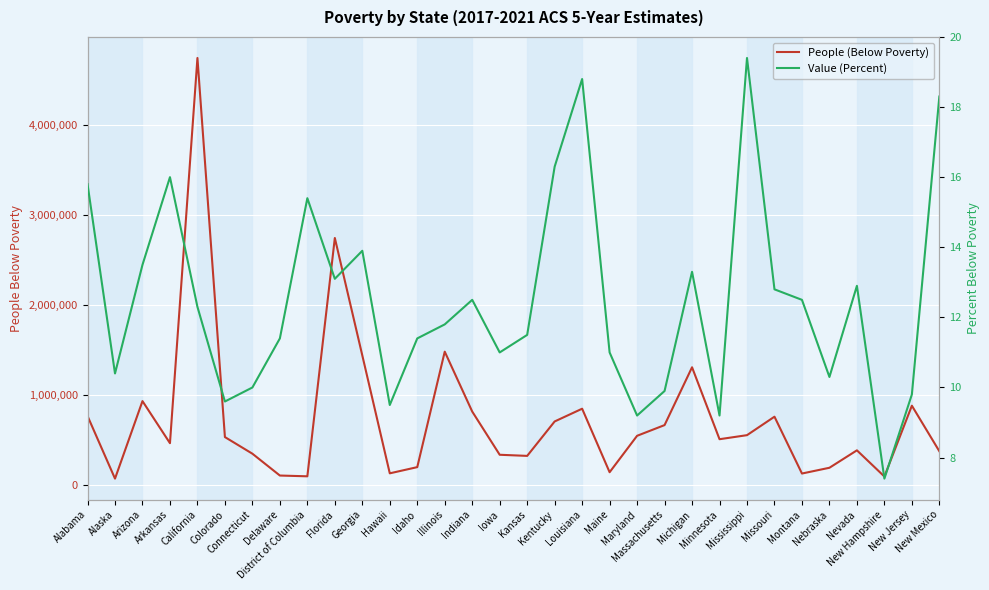

Which series has the largest total across all categories?

People (Below Poverty)